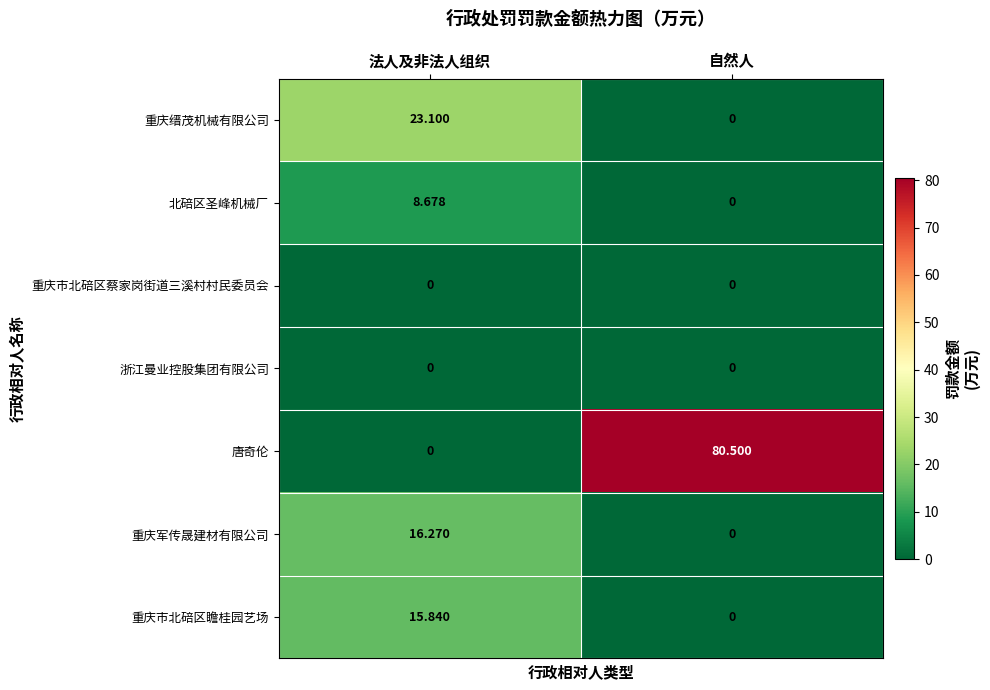

At how many categories does at least one series exceed 11?

2